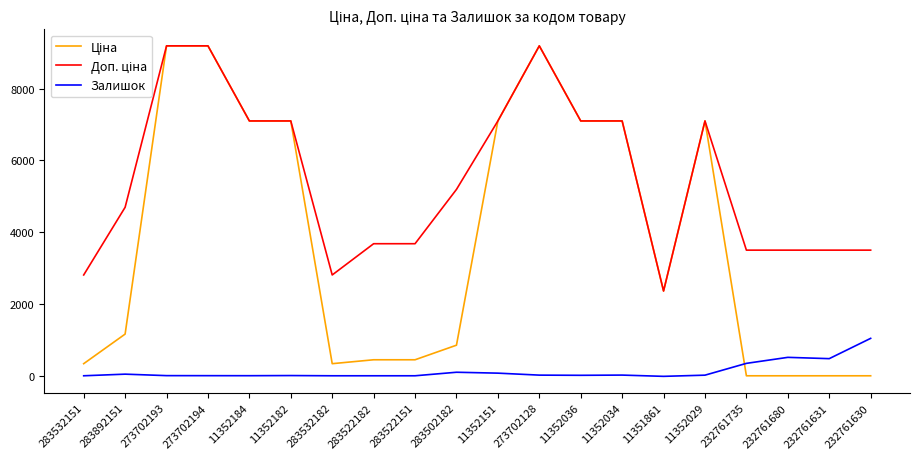

Count the number of data series in this chart.

3